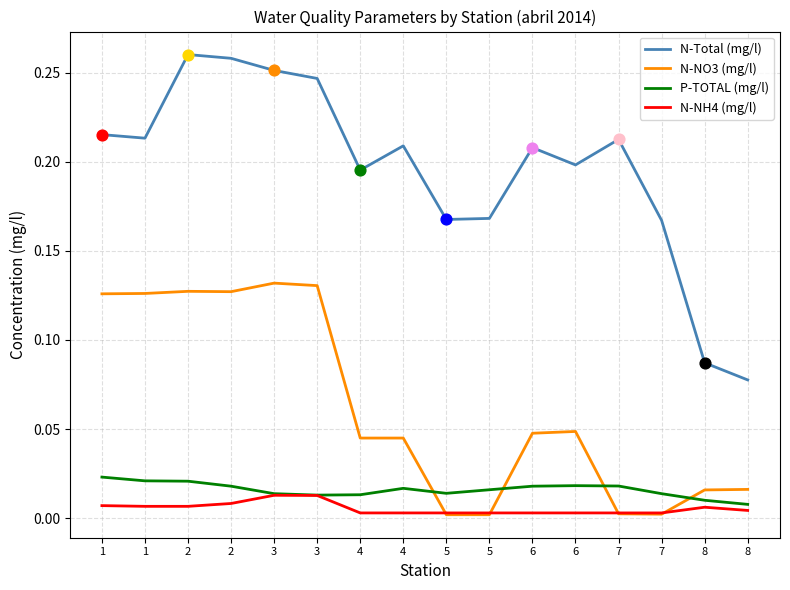

How many lines are shown in the chart?

4